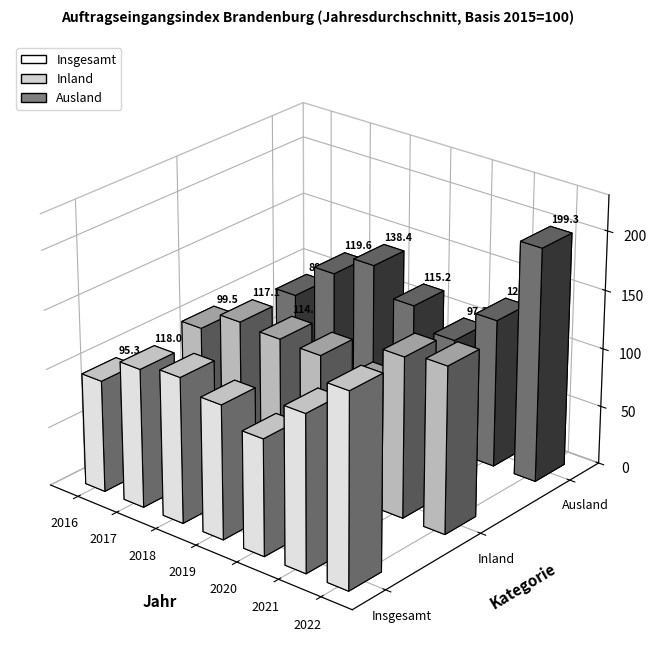

Is the value of Insgesamt at 2020 greater than the value of Ausland at 2017?

No